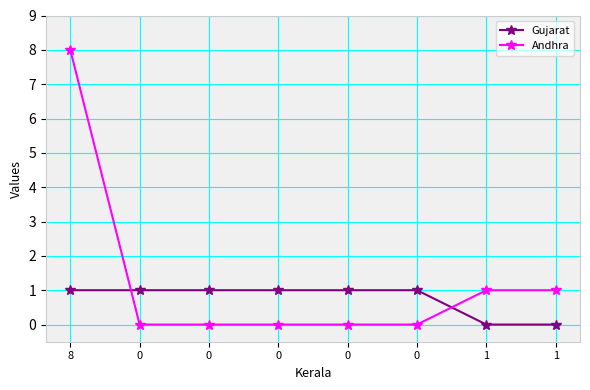

Which series ends up on top after the final intersection of Gujarat and Andhra?

Andhra